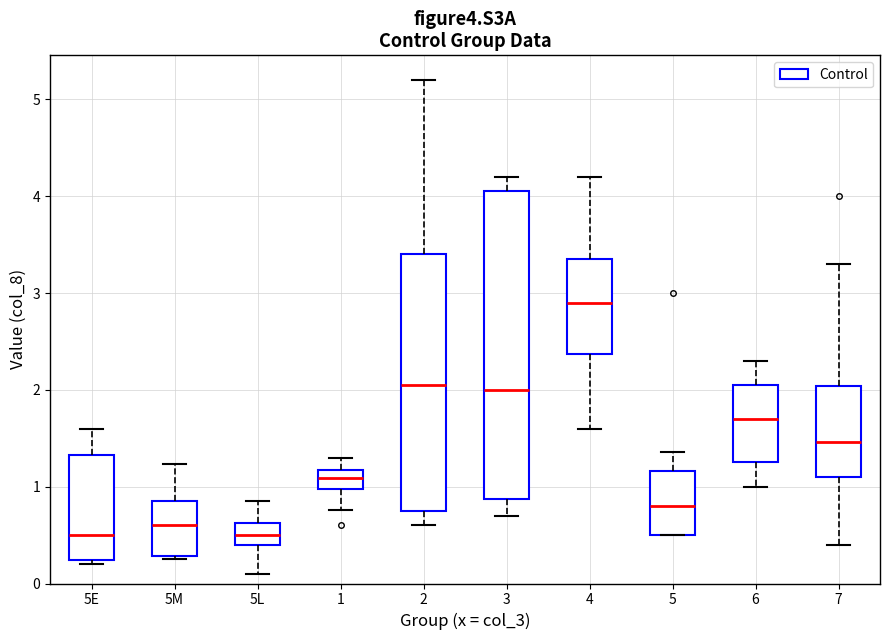

Comparing the boxes themselves (not the whiskers), which one is the tallest?

3